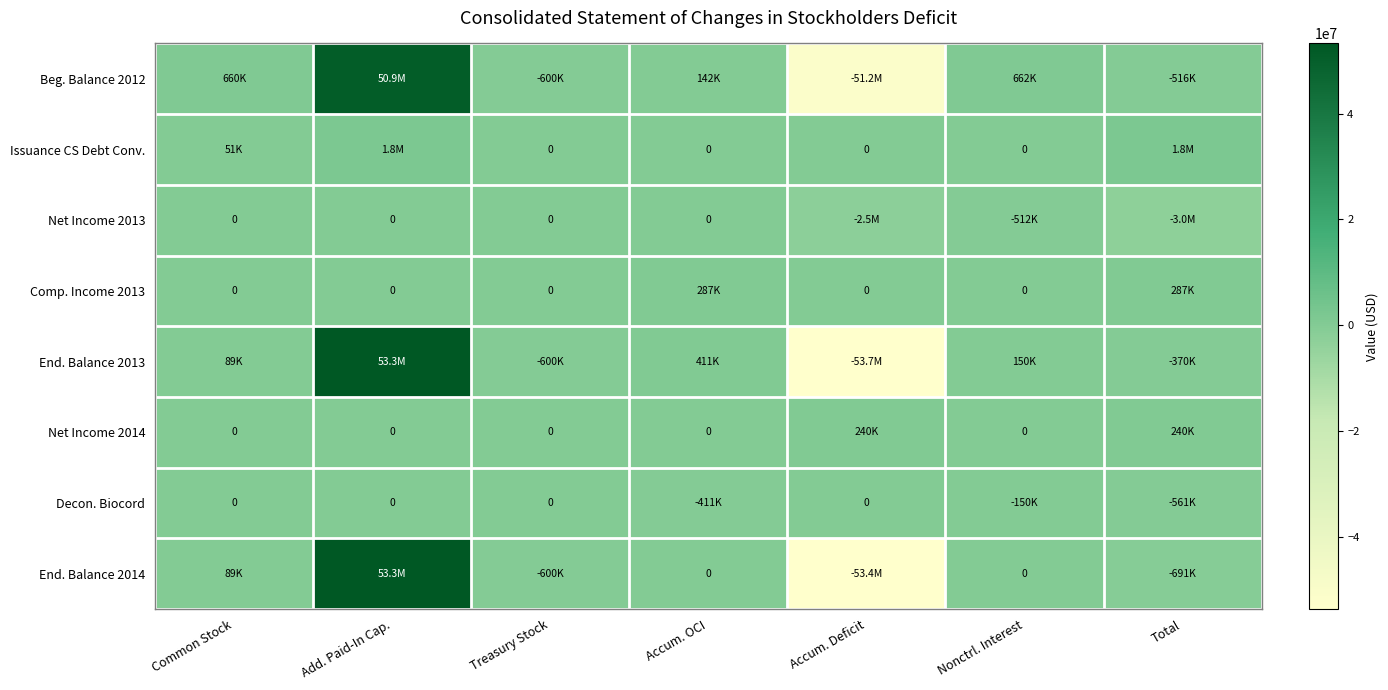

What is the total value across all series at Accum. Deficit?

-160576208